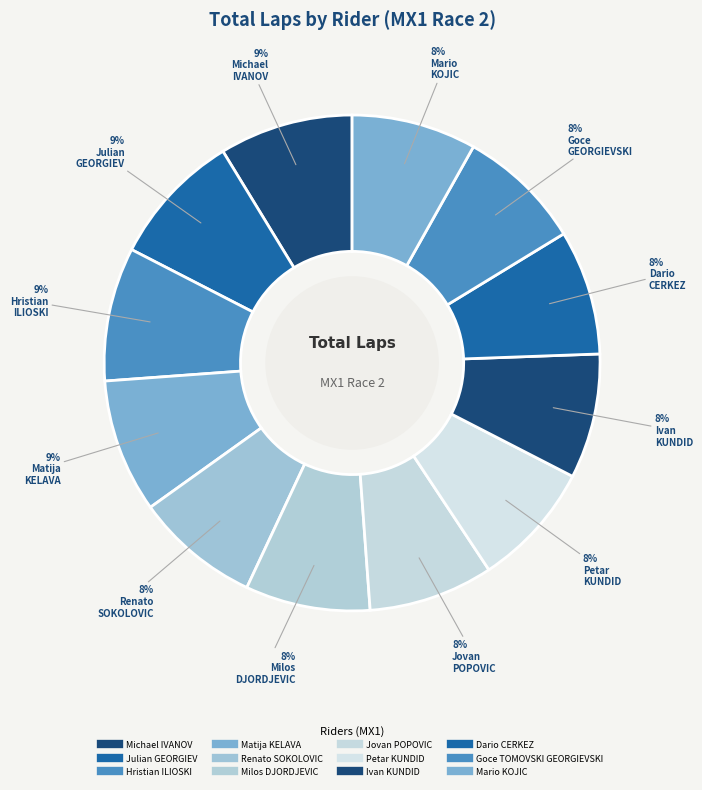

What percentage is the Michael IVANOV slice, to the nearest percent?

9%